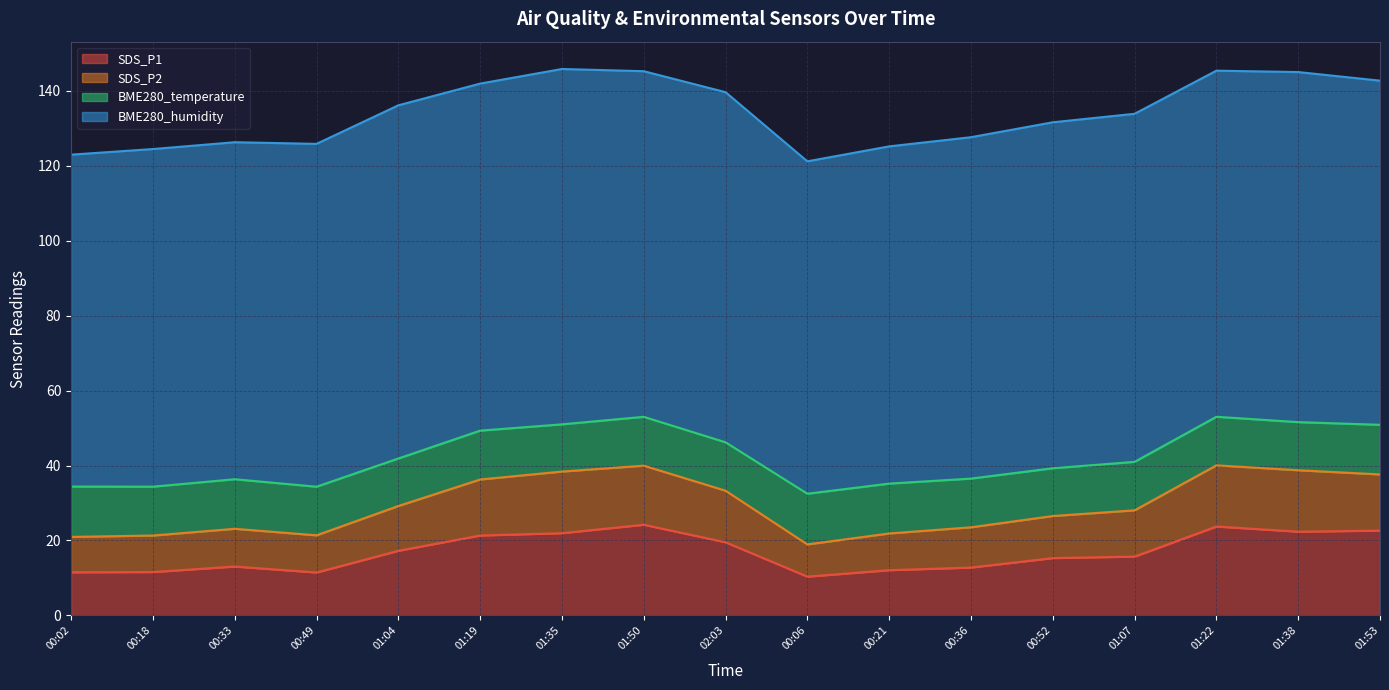

What value does the SDS_P1 series have at 01:22?

23.7